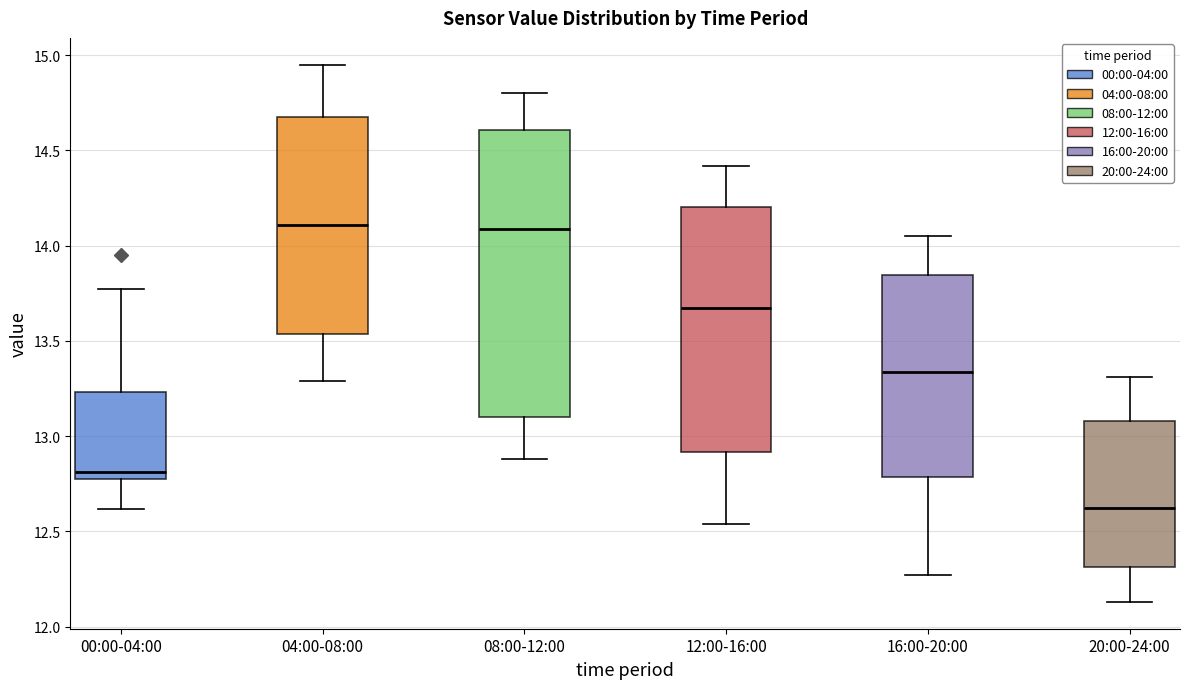

Reading left to right, read every box against the y-axis: the position of its median line, the range the box covers, and the ends of its whiskers. The values are not printed on the chart, so give them approximately, as read against the axis.

00:00-04:00: median 12.80 (just above the box's lower edge), box 12.80 to 13.25, whiskers 12.60 to 13.75
04:00-08:00: median 14.10, box 13.55 to 14.70, whiskers 13.30 to 14.95
08:00-12:00: median 14.10, box 13.10 to 14.60, whiskers 12.90 to 14.80
12:00-16:00: median 13.70, box 12.90 to 14.20, whiskers 12.55 to 14.40
16:00-20:00: median 13.35, box 12.80 to 13.85, whiskers 12.25 to 14.05
20:00-24:00: median 12.65, box 12.30 to 13.10, whiskers 12.15 to 13.30